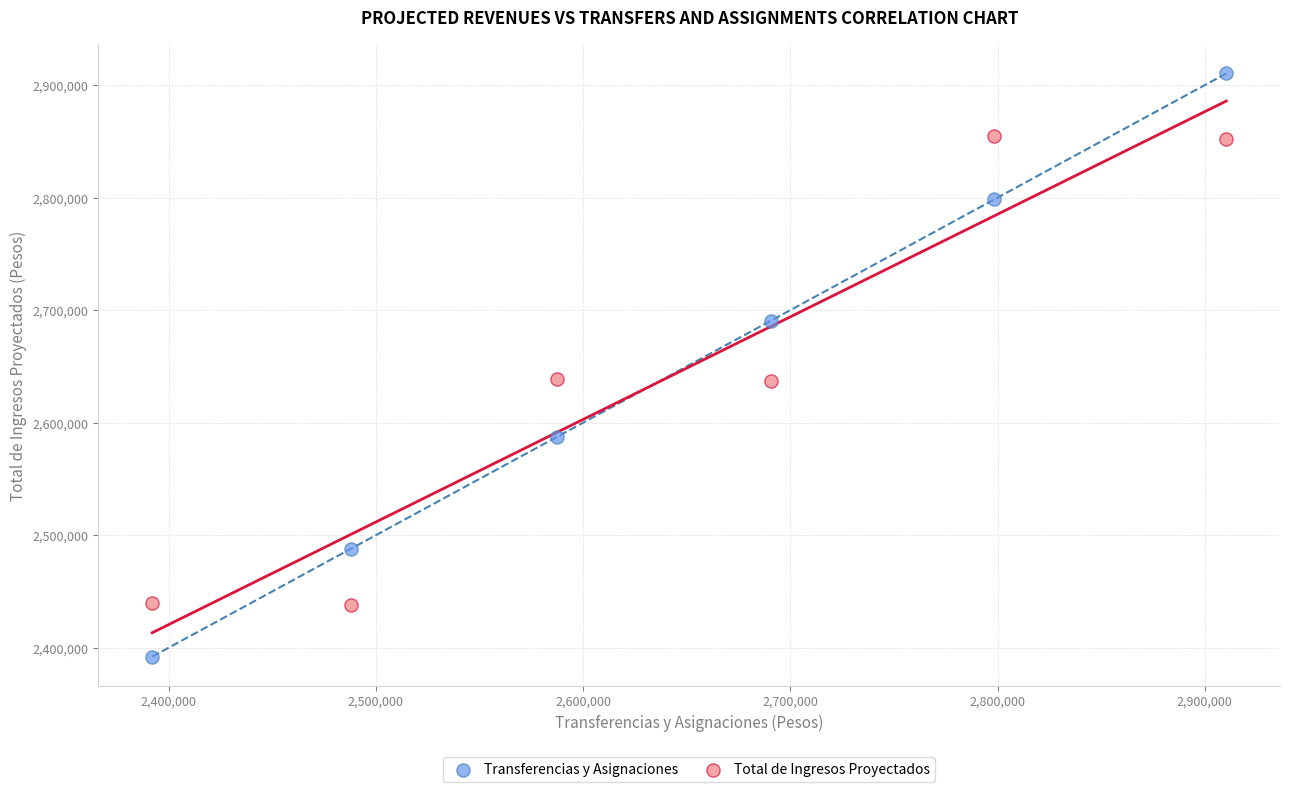

Which series reaches the maximum Y coordinate?

Transferencias y Asignaciones